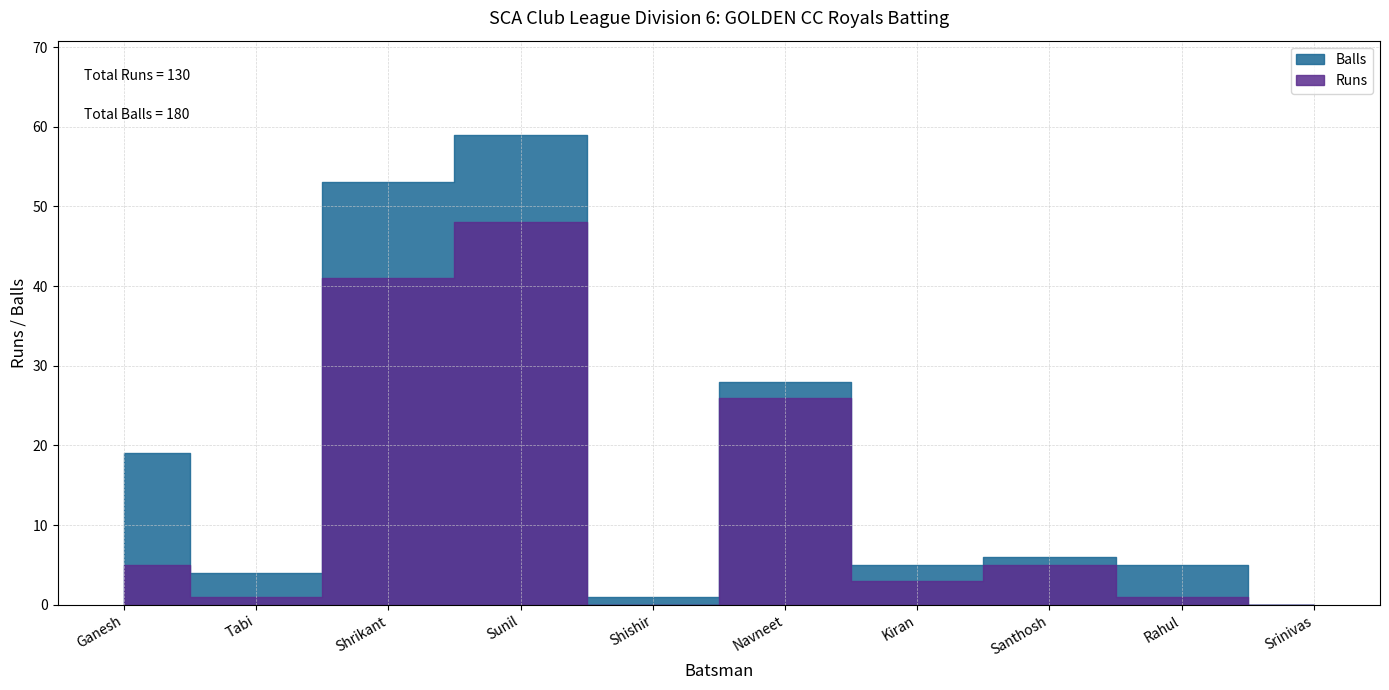

What position from the left is Ganesh?

1